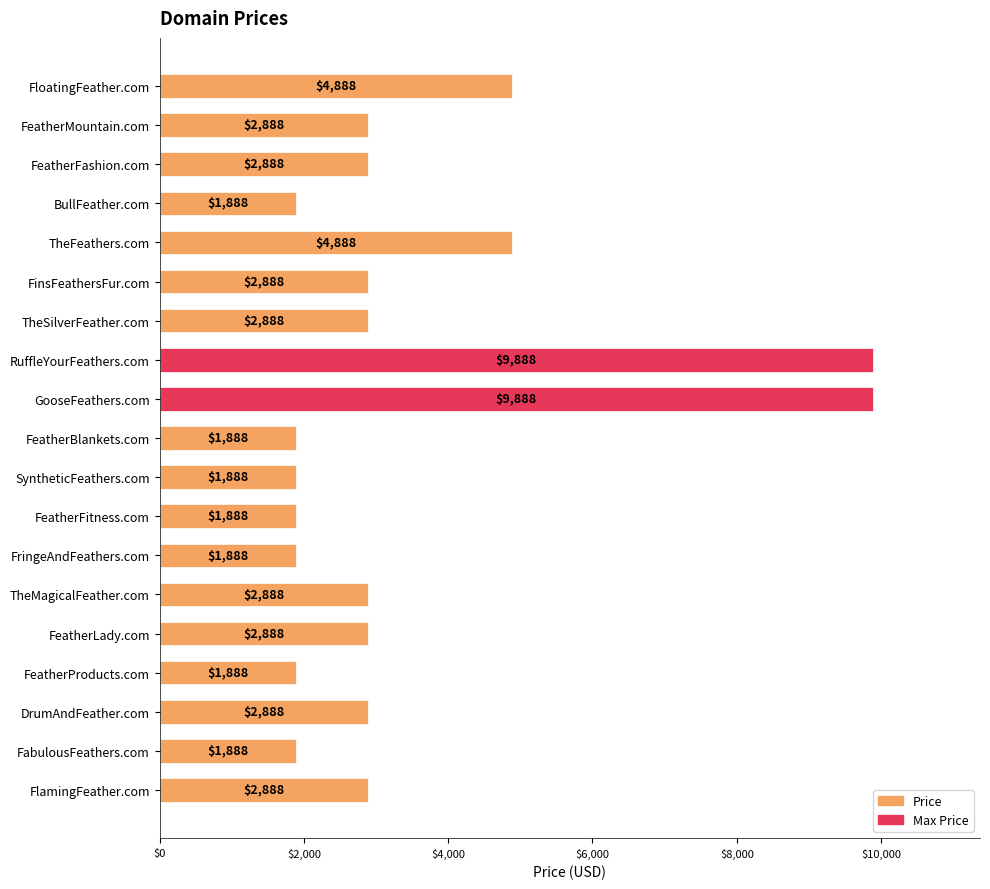

What is the difference between the maximum and minimum values?

8000